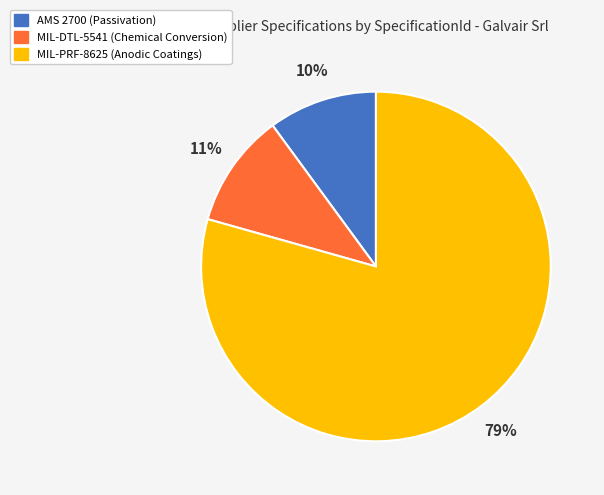

Which category has the biggest portion of the pie?

MIL-PRF-8625 (Anodic Coatings)